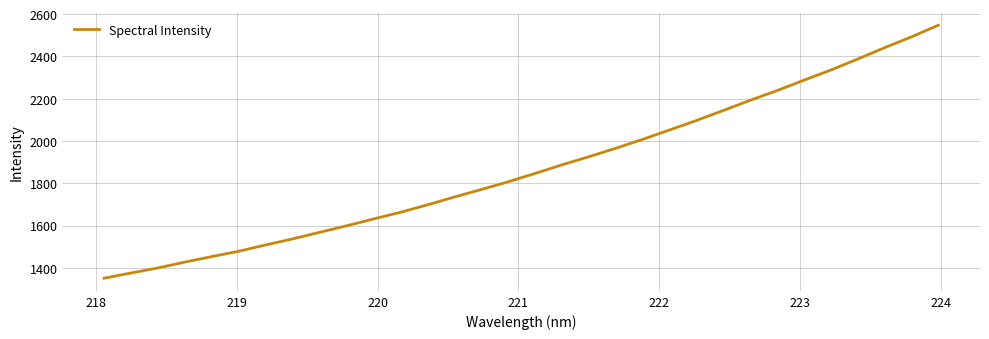

What is the minimum value shown in the chart?

1351.0